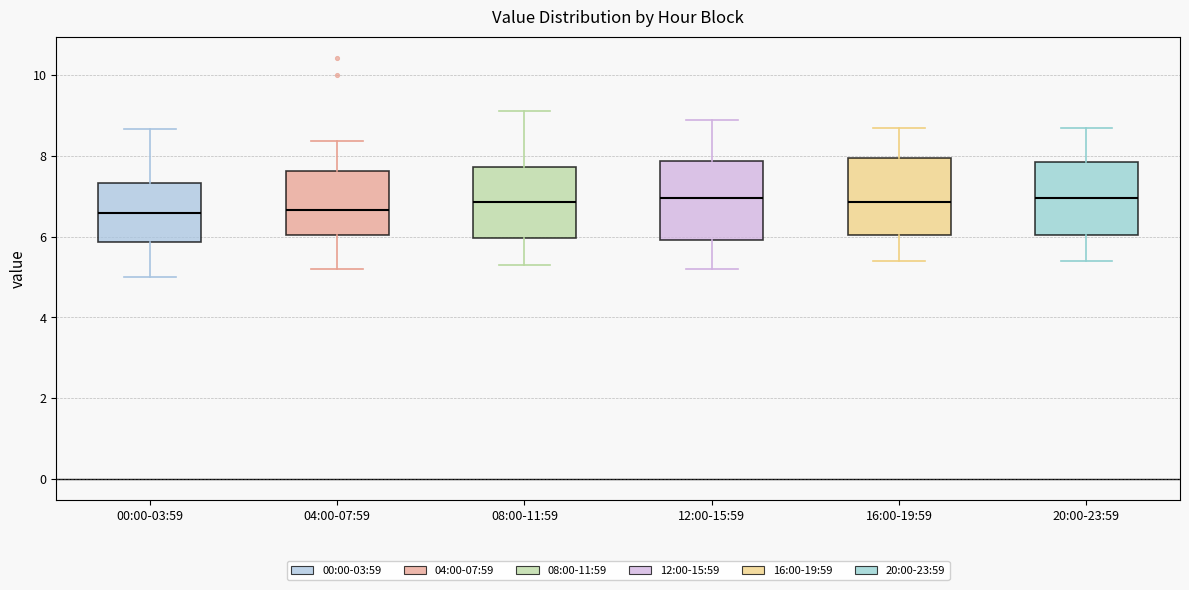

Reading left to right, read every box against the y-axis: the position of its median line, the range the box covers, and the ends of its whiskers. The values are not printed on the chart, so give them approximately, as read against the axis.

00:00-03:59: median 6.6, box 5.8 to 7.4, whiskers 5.0 to 8.6
04:00-07:59: median 6.6, box 6.0 to 7.6, whiskers 5.2 to 8.4
08:00-11:59: median 6.8, box 6.0 to 7.8, whiskers 5.4 to 9.2
12:00-15:59: median 7.0, box 6.0 to 7.8, whiskers 5.2 to 9.0
16:00-19:59: median 6.8, box 6.0 to 8.0, whiskers 5.4 to 8.8
20:00-23:59: median 7.0, box 6.0 to 7.8, whiskers 5.4 to 8.8